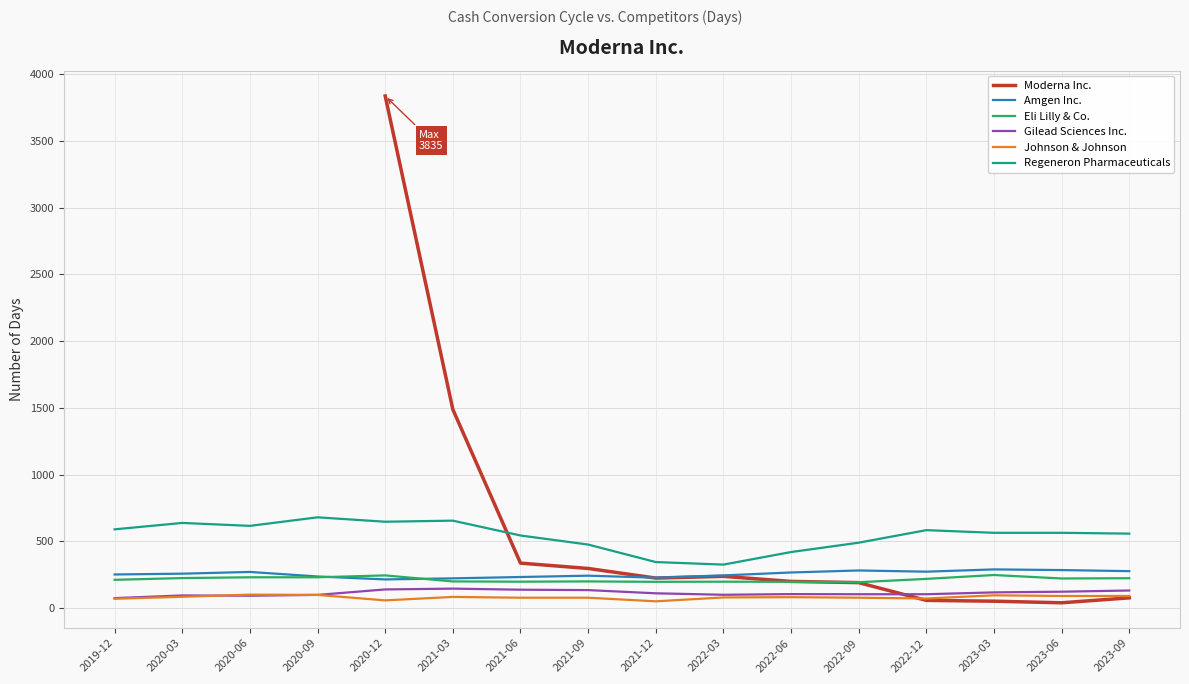

What is the value of the Amgen Inc. point at the 6th from the left?

223